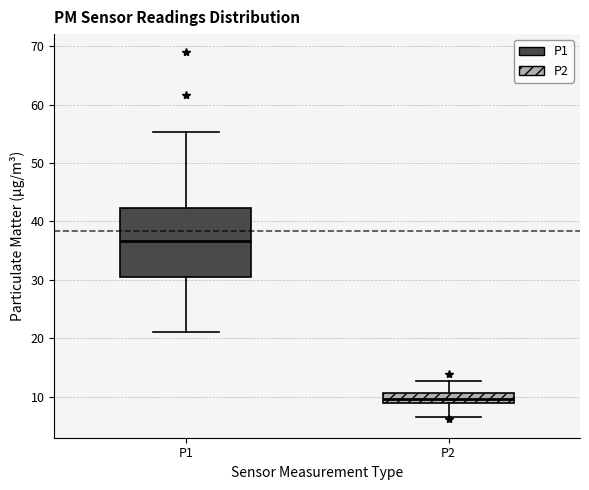

Reading left to right, transcribe this box plot: for each box, give where its median line is, the range the box spans, and where its two whiskers end, as read against the y-axis. The values are not printed on the chart, so give them approximately, as read against the axis.

P1: median 37, box 31 to 42, whiskers 21 to 55
P2: median 10, box 9 to 11, whiskers 7 to 13